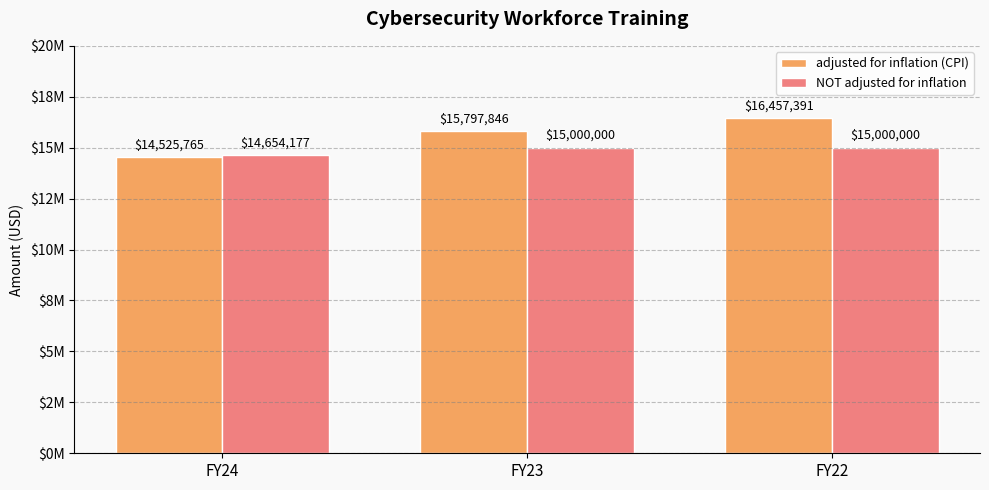

Reading right to left, what are all the values shown in this chart?

adjusted for inflation (CPI): FY22=16457391	FY23=15797846	FY24=14525765
NOT adjusted for inflation: FY22=15000000	FY23=15000000	FY24=14654177